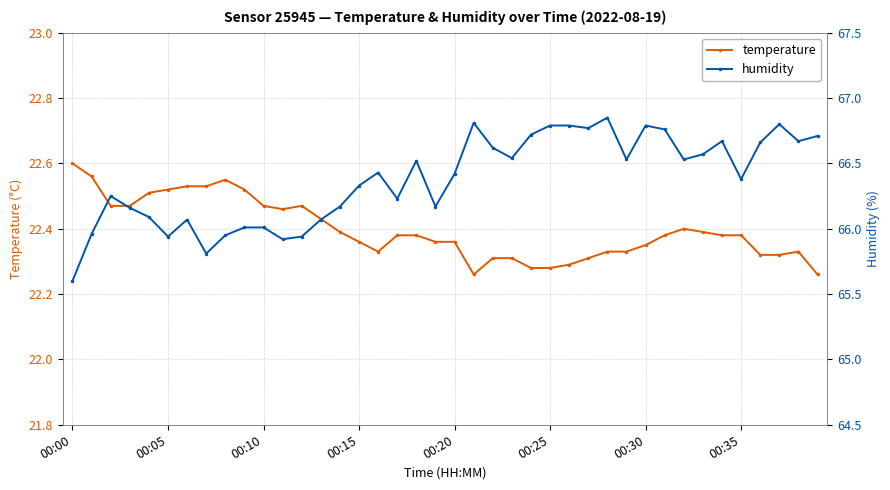

What is the minimum value for humidity?

65.6